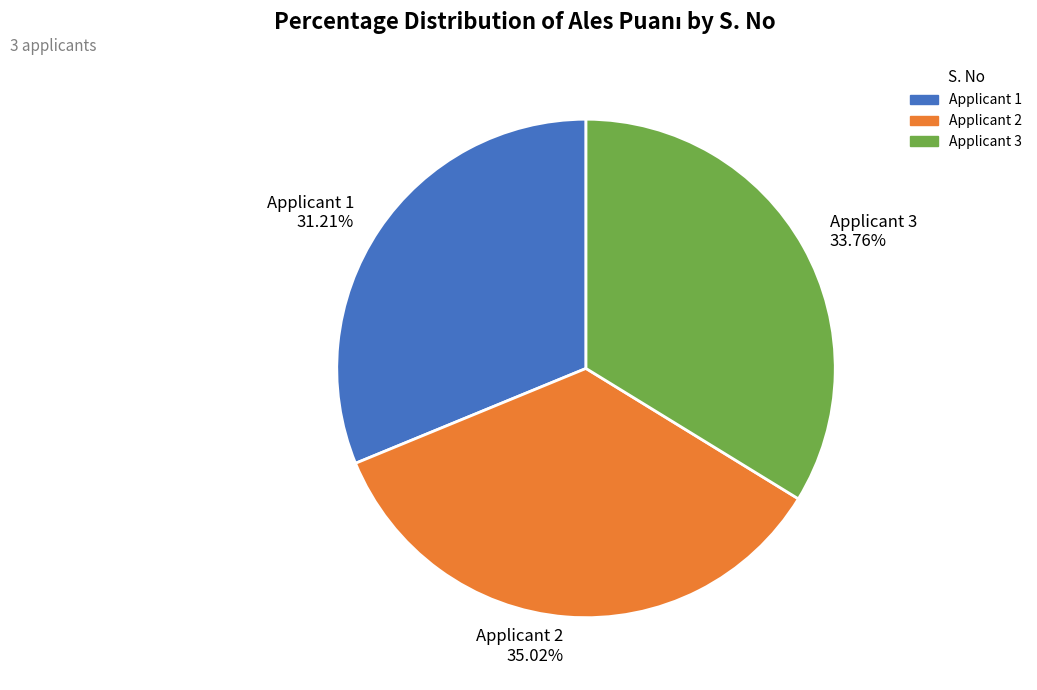

Which category has the smallest portion of the pie?

Applicant 1